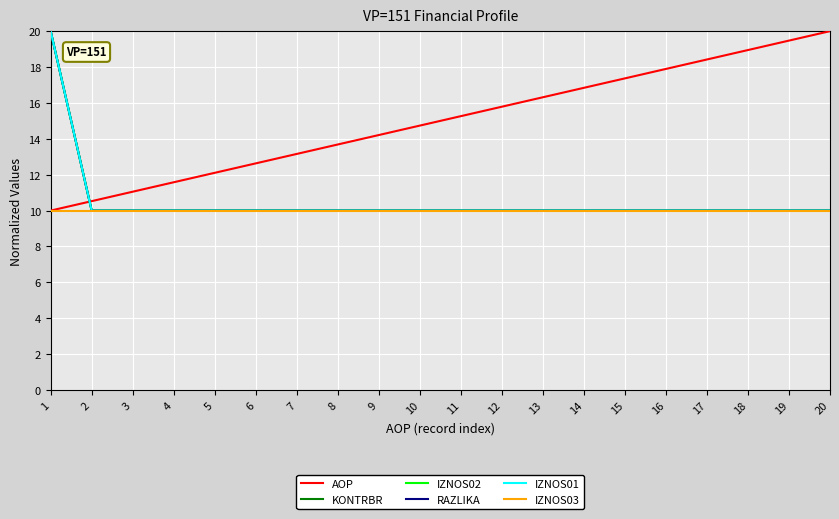

Does the chart have visible grid lines?

Yes